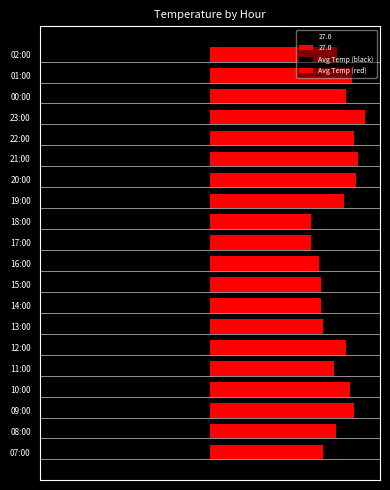

At 02:00, list the series in order from smallest to largest.

Avg Temp (black), Avg Temp (red)